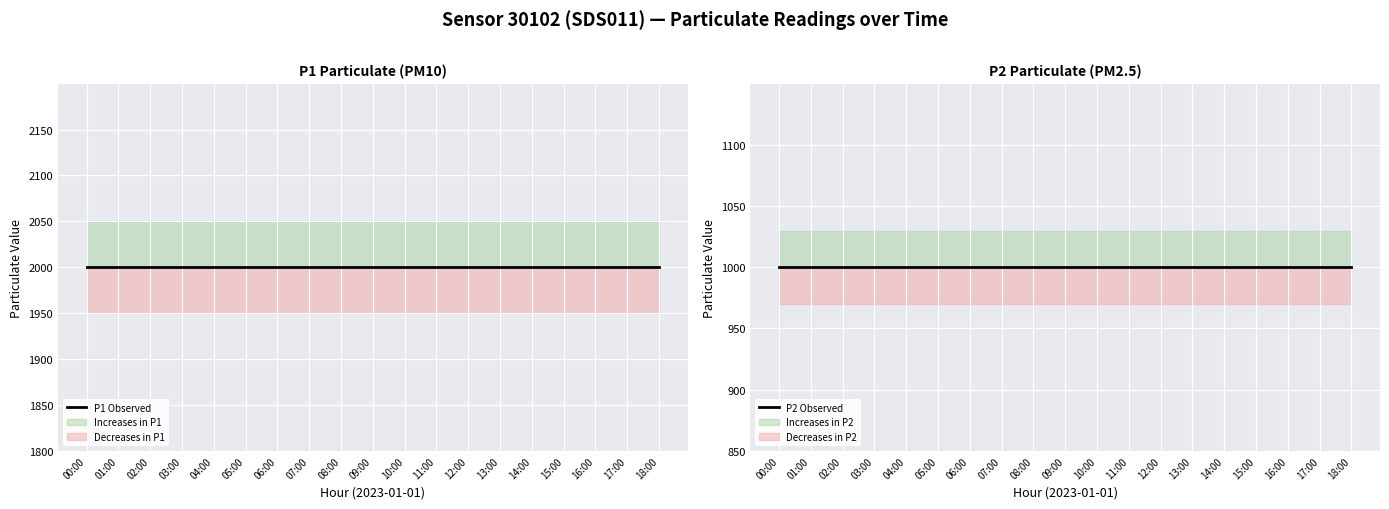

The value of P2 Observed at 10:00 is 999.9. True or false?

True